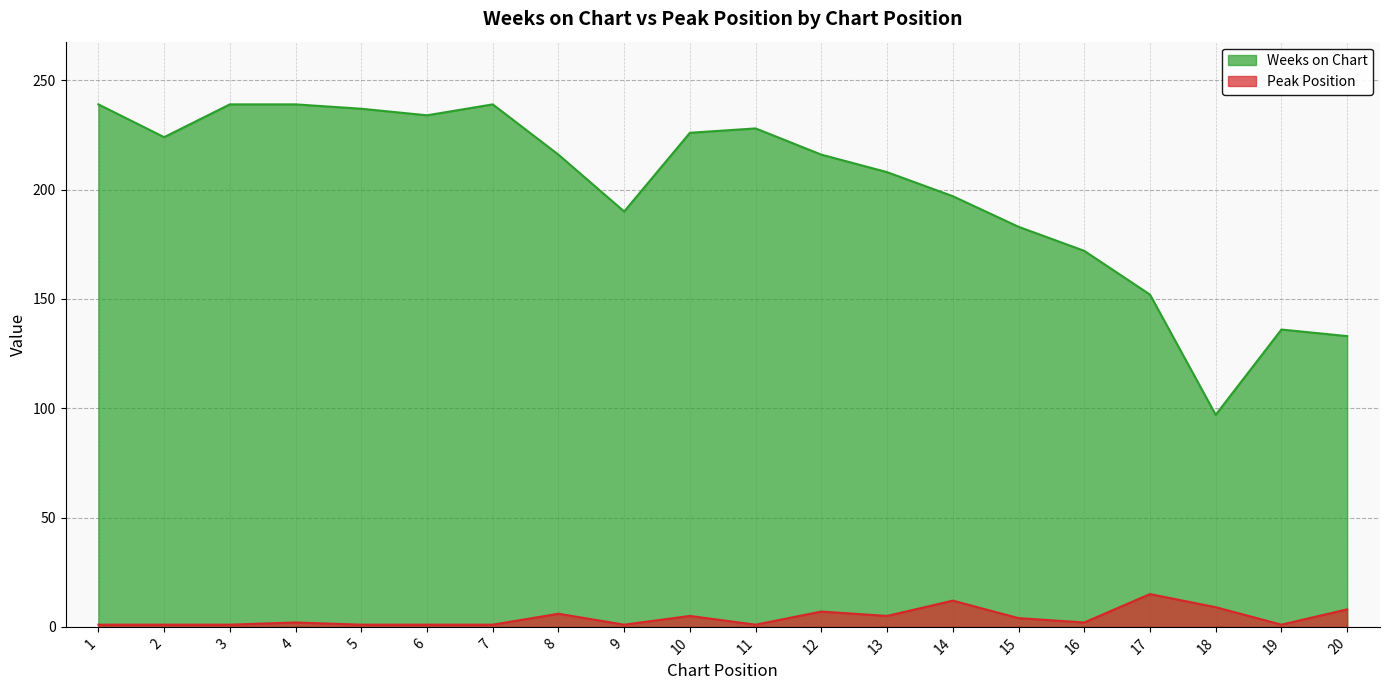

True or false: Peak Position has a value of 3 at 12.

False